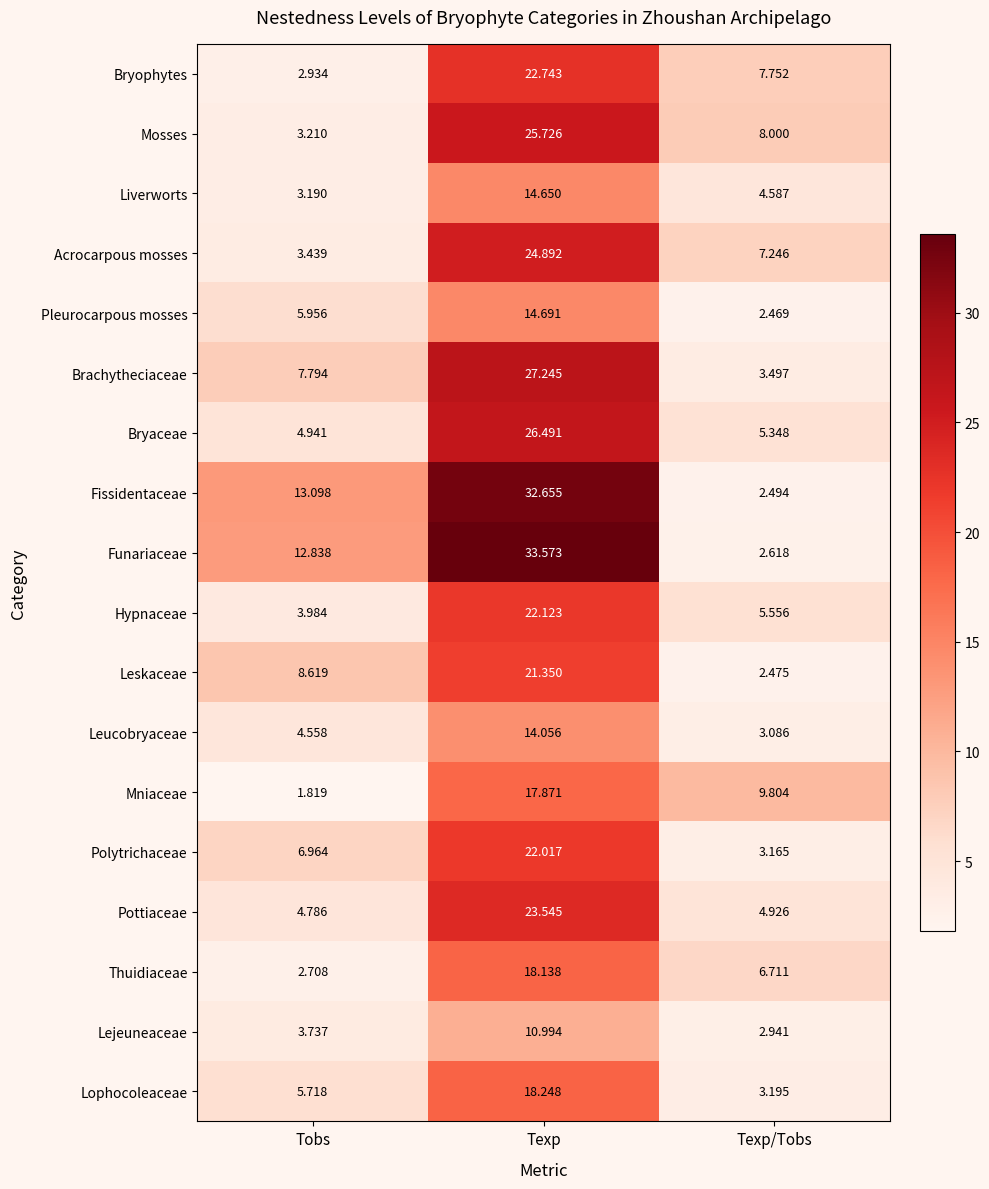

Is the value of Lophocoleaceae at Texp/Tobs greater than the value of Acrocarpous mosses at Texp/Tobs?

No